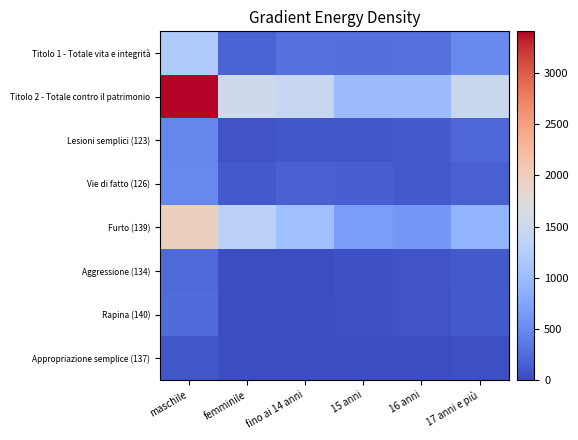

At how many categories does at least one series exceed 2536?

1